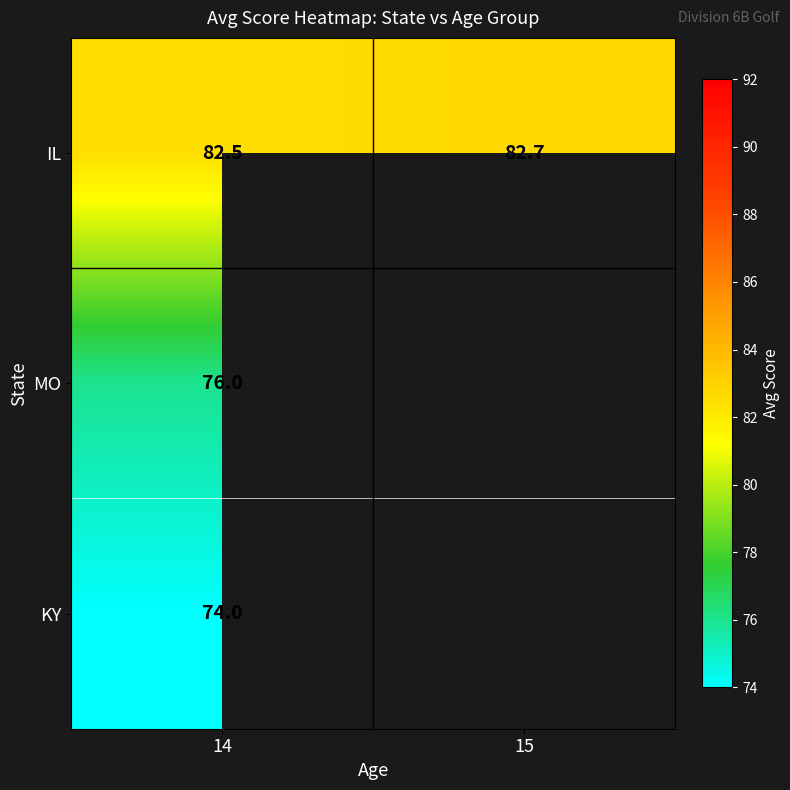

Is it true that MO equals 20.7 at 14?

False